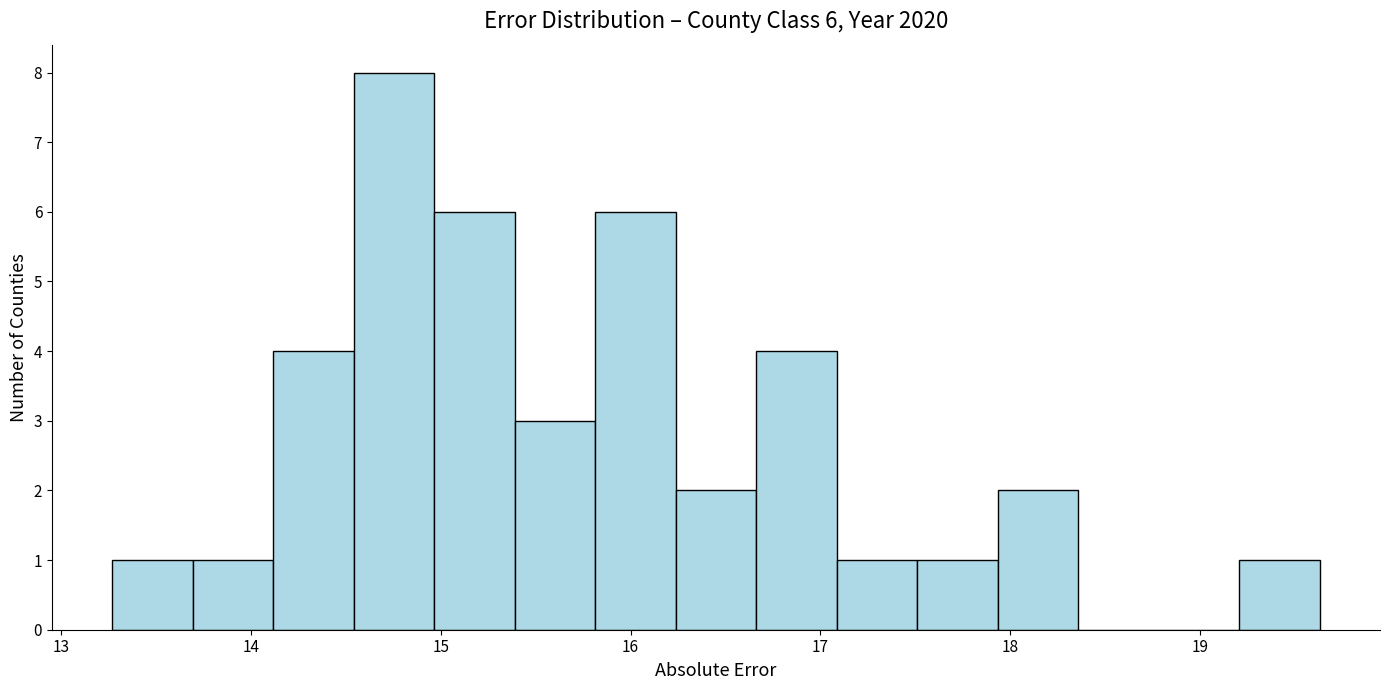

Over which range of the x-axis is the bar tallest?

14.5 to 15.0